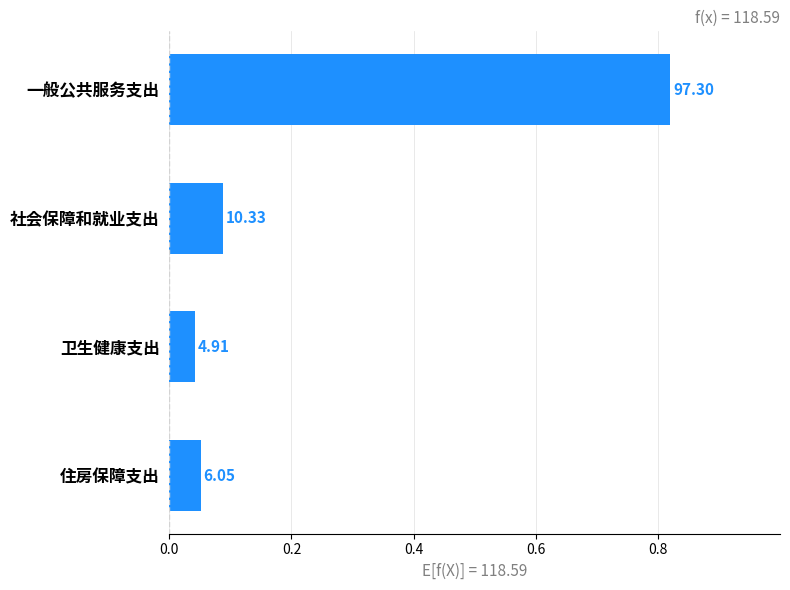

How many bars are there in total?

4